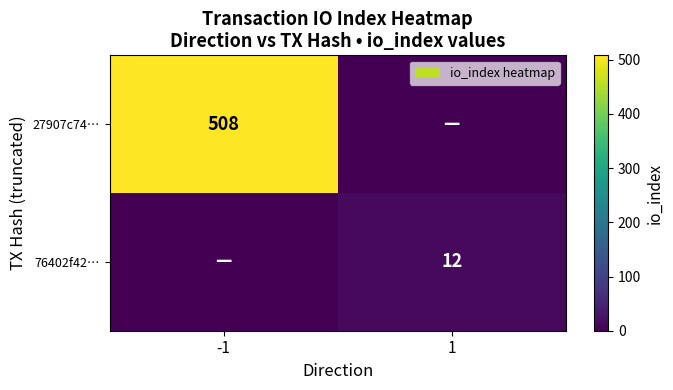

At which category is the sum across all series the highest?

-1